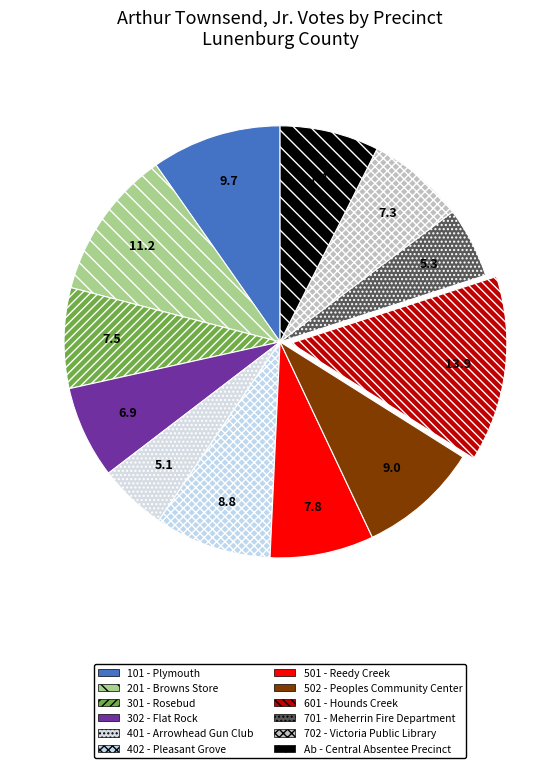

What is the largest slice in the pie chart?

601 - Hounds Creek